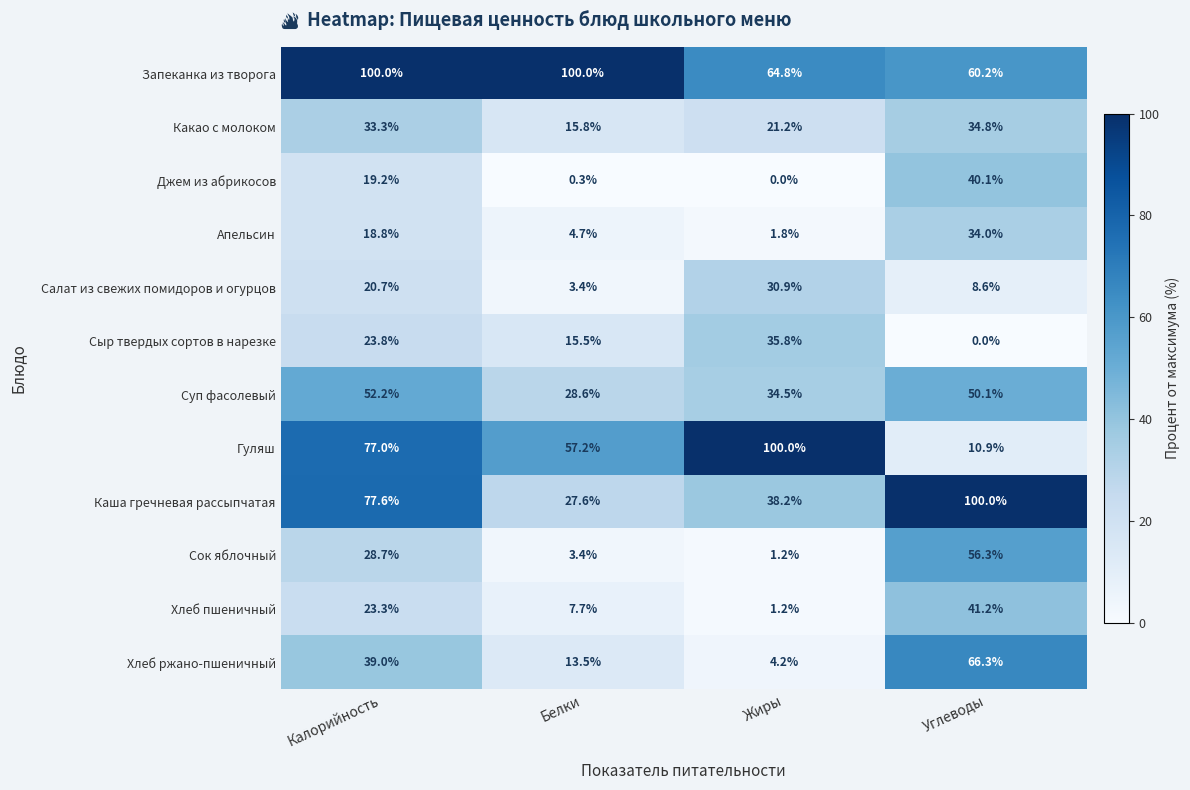

What is the spread (max minus min) of values at Жиры?

100.0